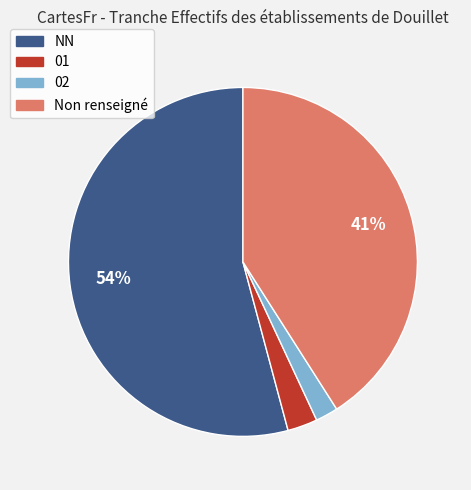

Which category accounts for the majority?

NN